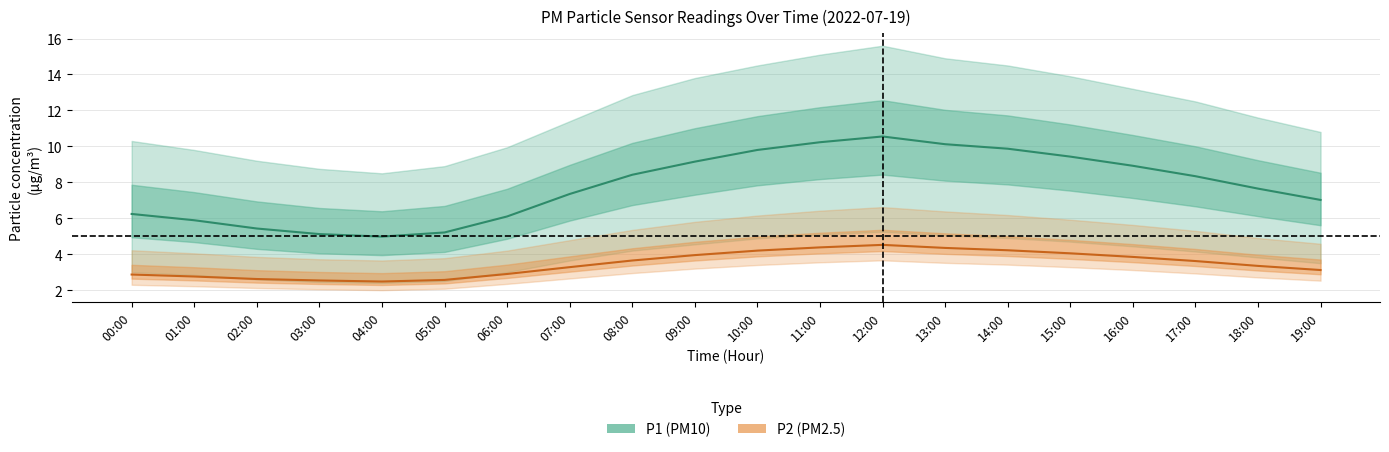

What is the greatest value displayed?

15.6